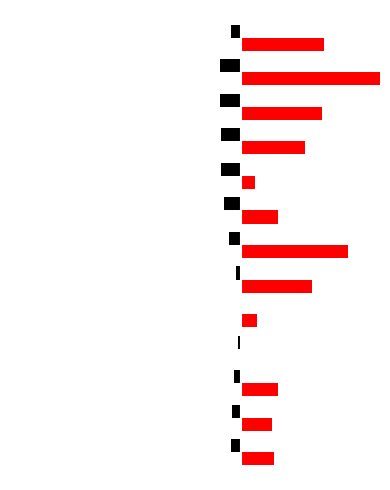

What is the average value of the Tier 2 series?

5.2